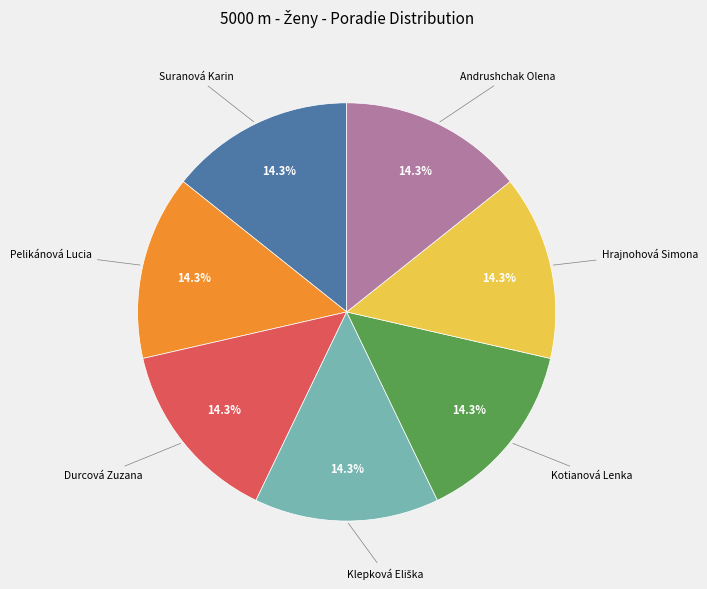

Is there a majority slice in this chart?

No